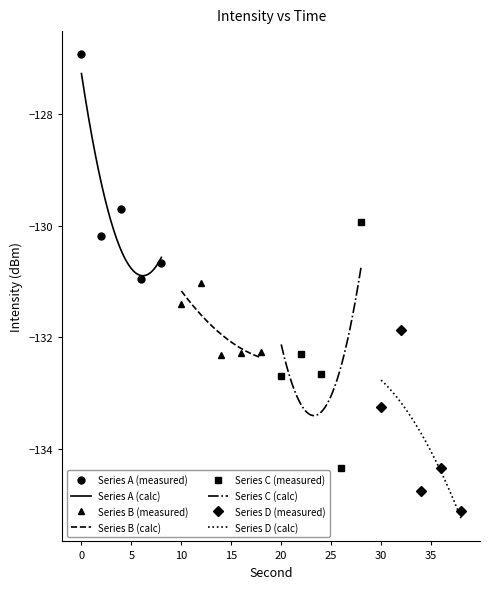

True or false: the data shows -195.2 at 32.

False